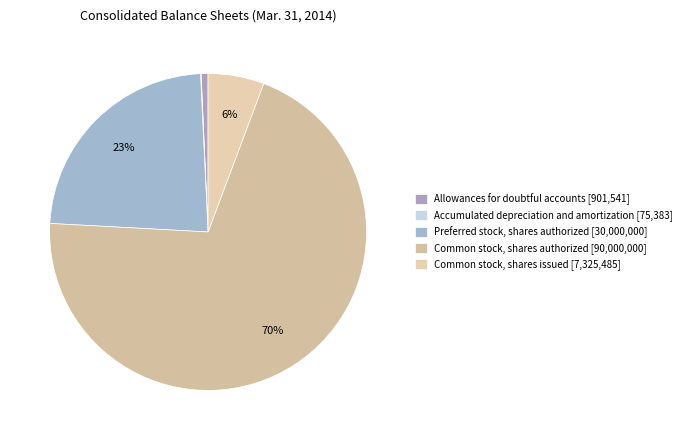

To the nearest percent, what portion does Allowances for doubtful accounts represent?

1%